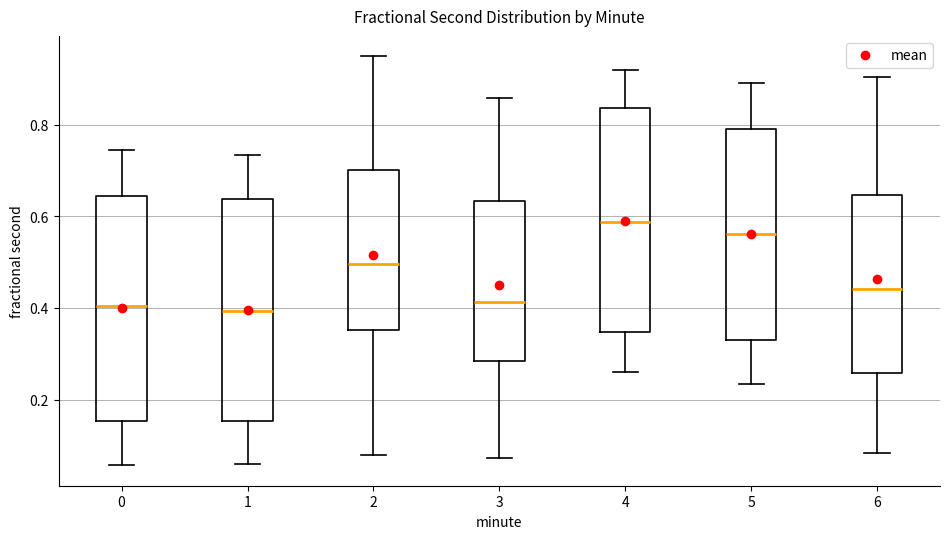

Where is the lower edge of the box at x = 4 on the y-axis? The values are not printed on the chart, so give them approximately, as read against the axis.

0.34